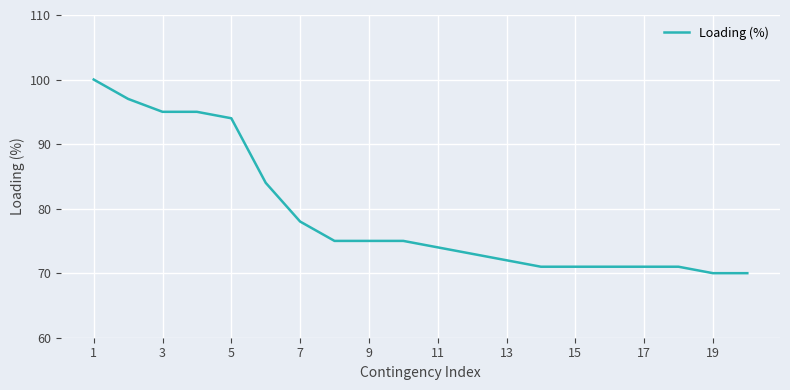

What is the greatest value displayed?

100